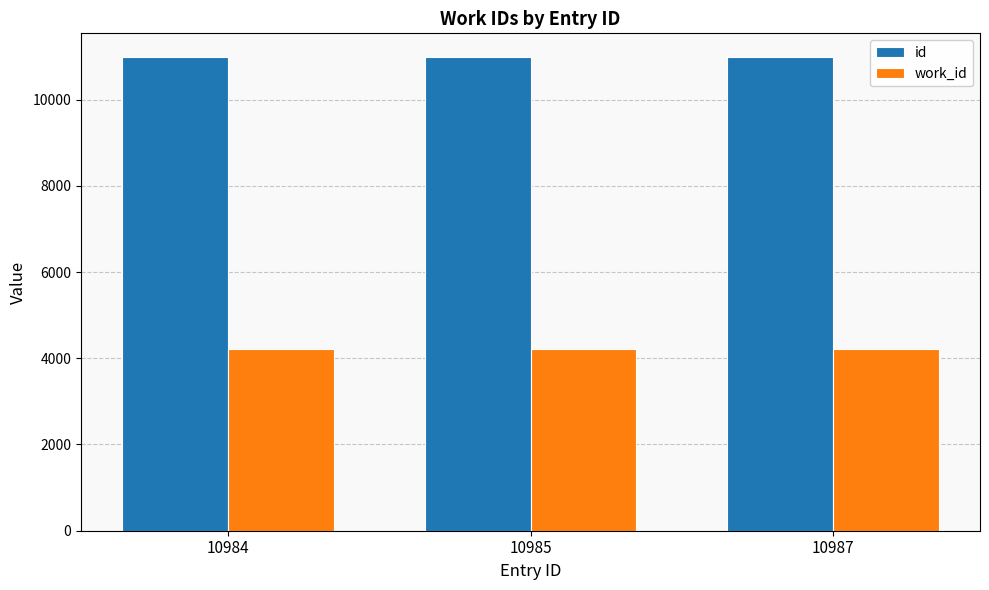

At how many categories does at least one series exceed 5879?

3